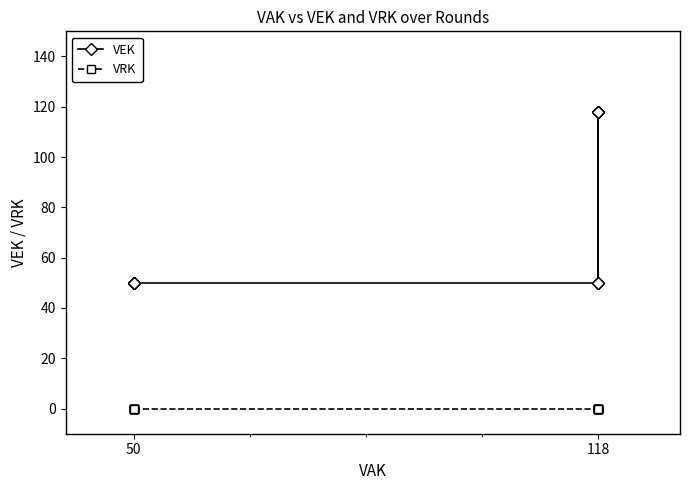

Which category has the highest value in the VRK series?

50